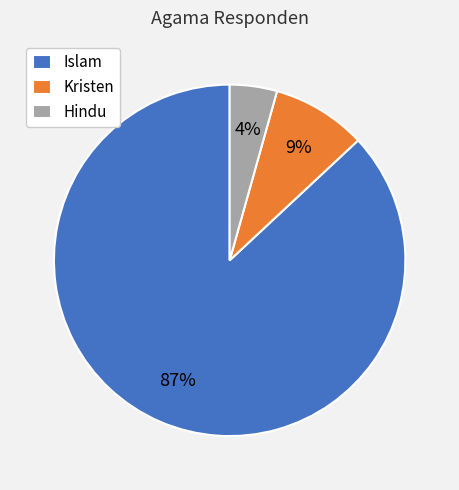

How many segments does this pie chart have?

3